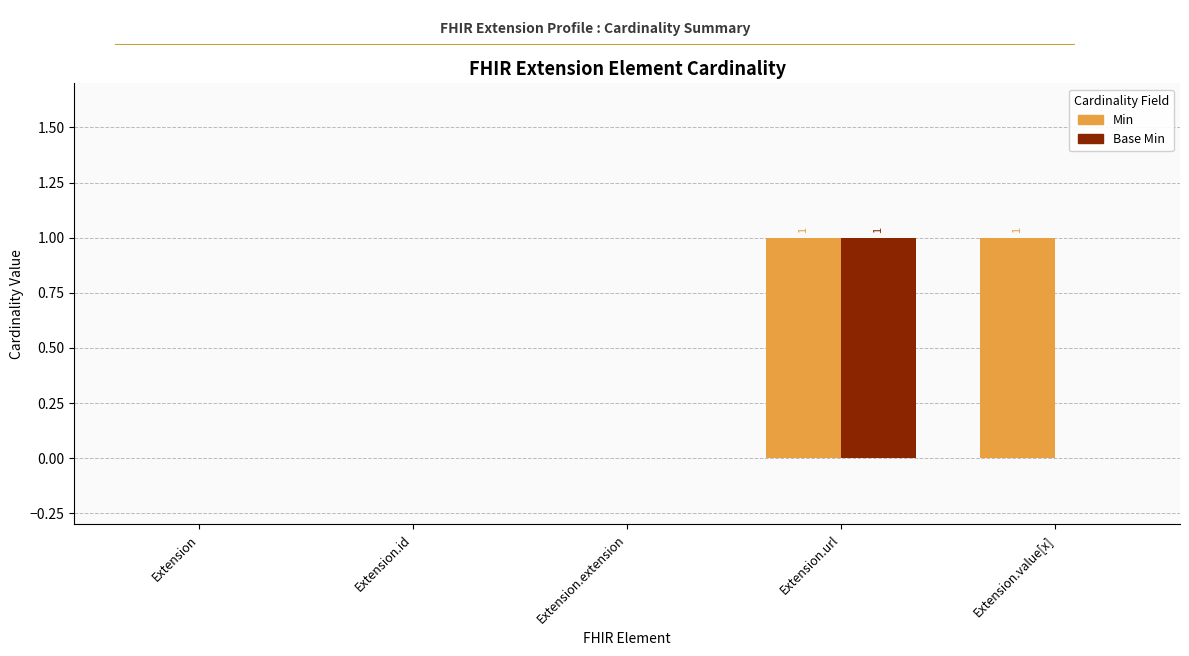

At which label does Base Min reach its peak?

Extension.url